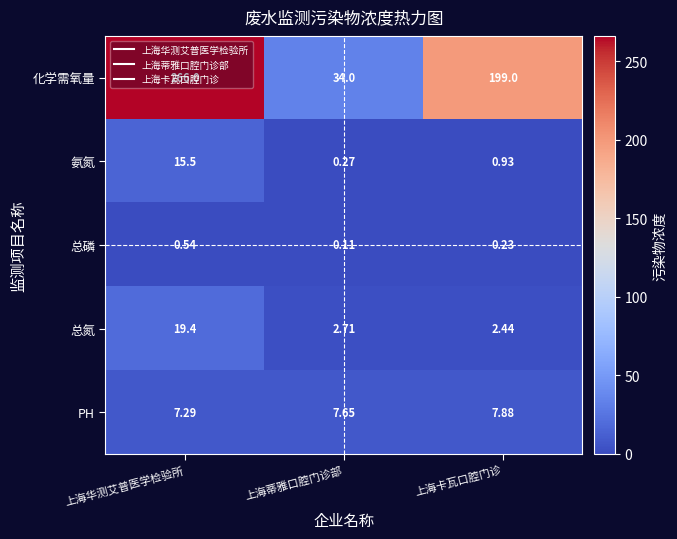

Which category has the highest value across all series?

上海华测艾普医学检验所